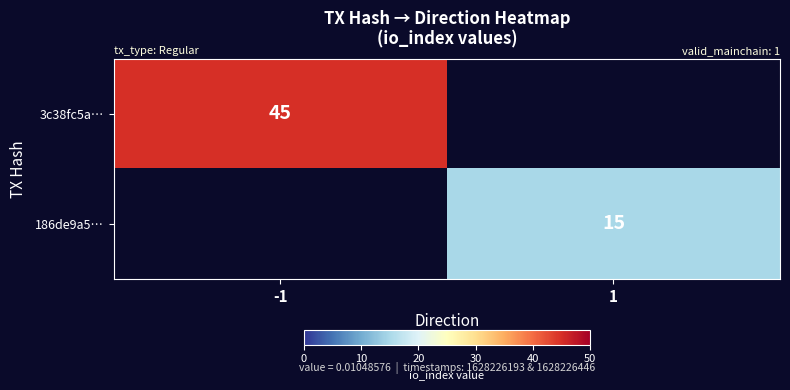

The 186de9a5… series shows 15 at 1. True or false?

True